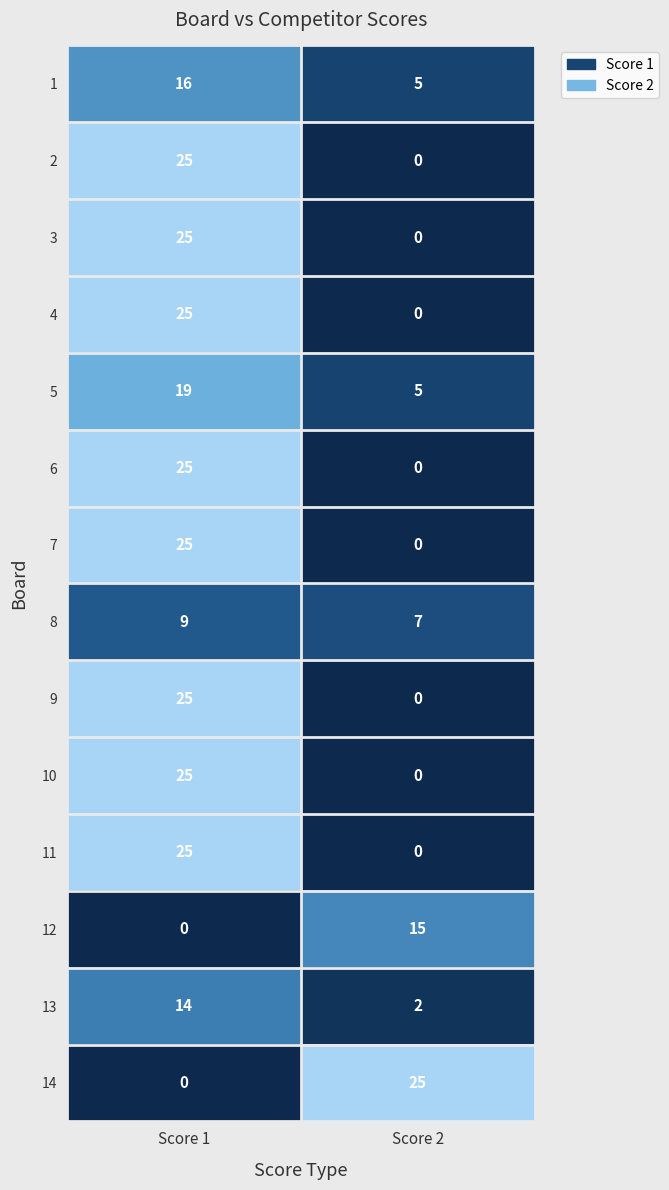

What is the spread (max minus min) of values at Score 1?

25